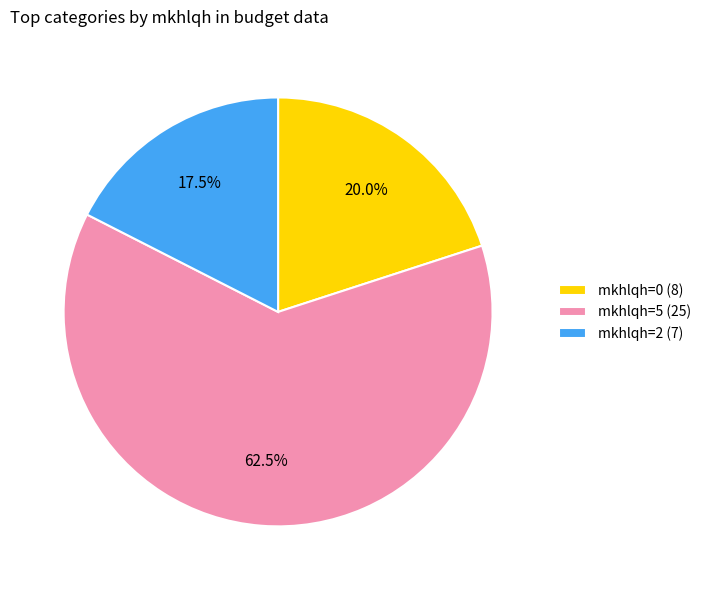

Which category accounts for the majority?

mkhlqh=5 (25)